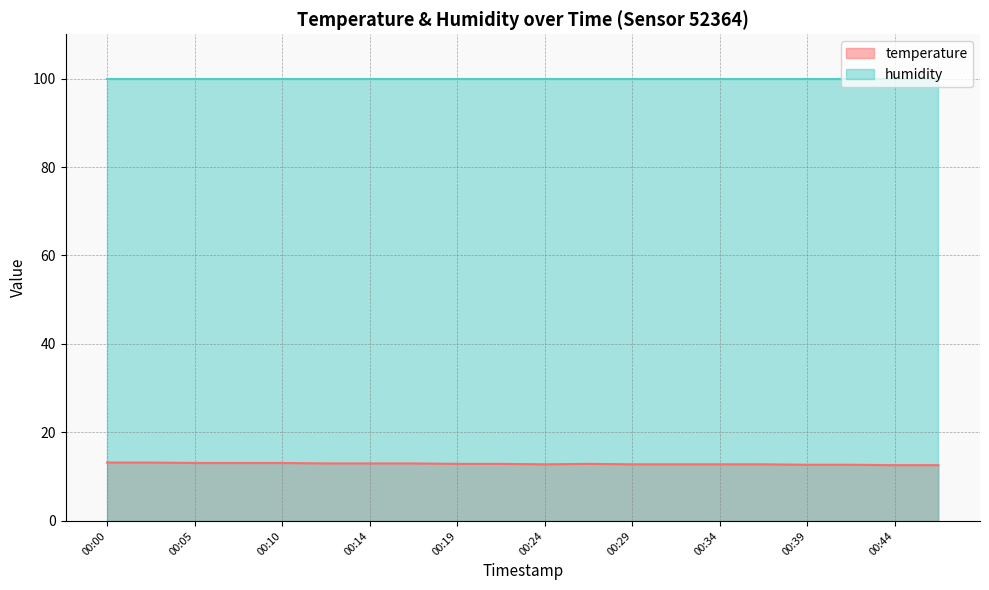

The chart shows a value of 13.1 at 00:10. True or false?

True